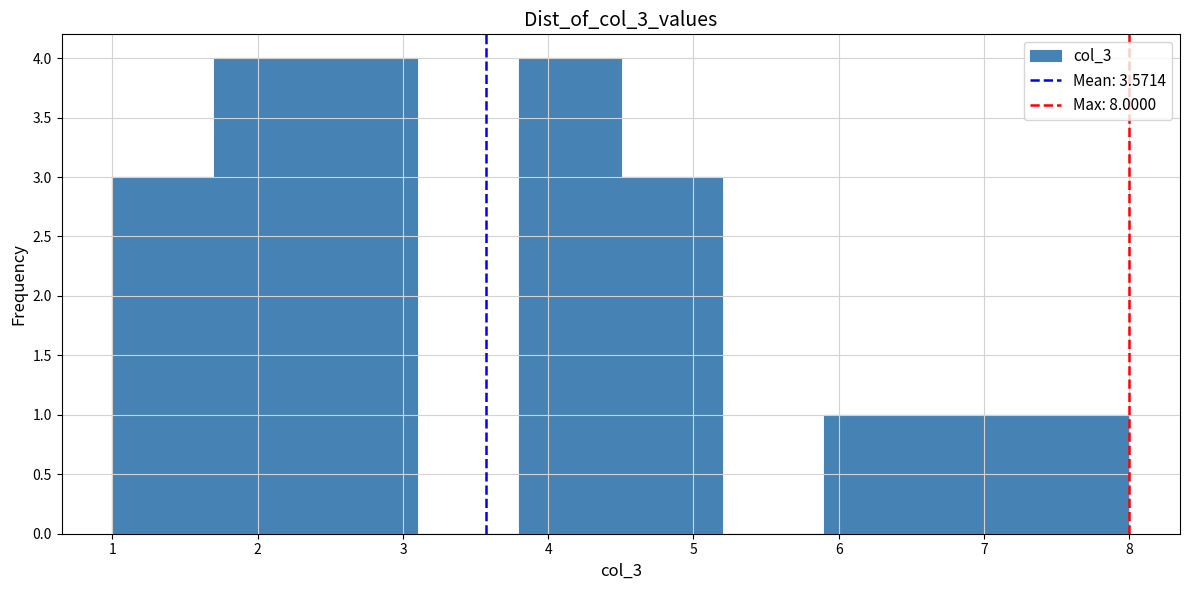

Reading left to right, transcribe this chart: for each bar, give the range it covers on the x-axis and its height. The values are not printed on the chart, so give them approximately, as read against the axis.

1.0 to 1.7: 3
1.7 to 2.4: 4
2.4 to 3.1: 4
3.1 to 3.8: 0
3.8 to 4.5: 4
4.5 to 5.2: 3
5.2 to 5.9: 0
5.9 to 6.6: 1
6.6 to 7.3: 1
7.3 to 8.0: 1